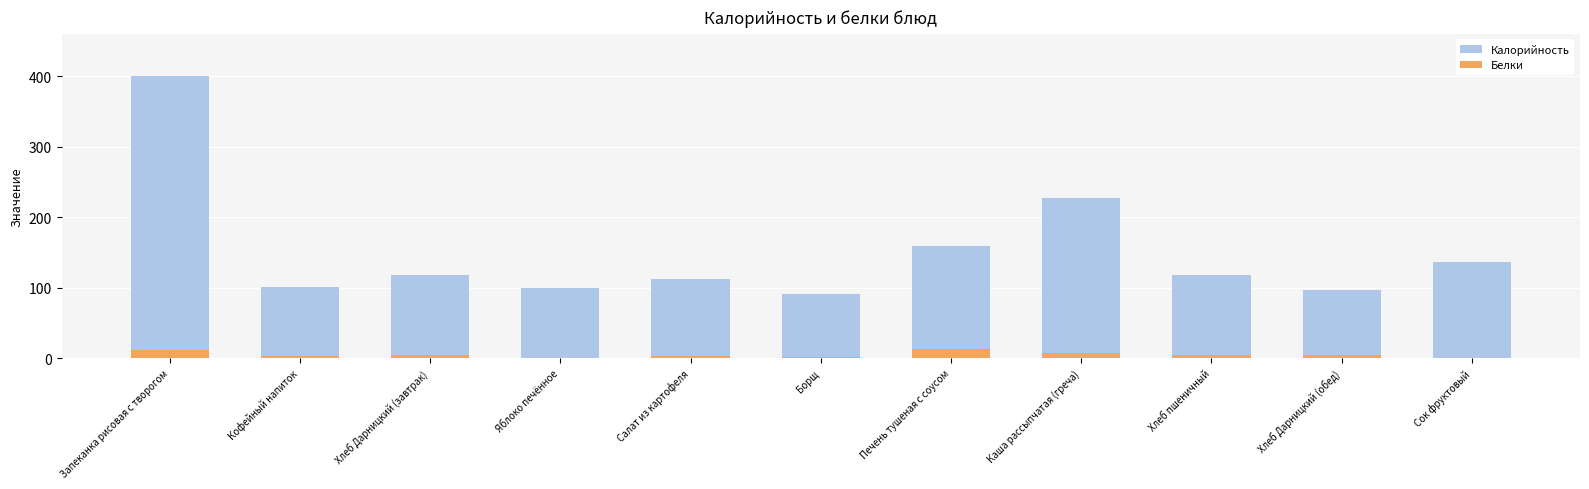

What are all the series names shown in the legend?

Калорийность, Белки